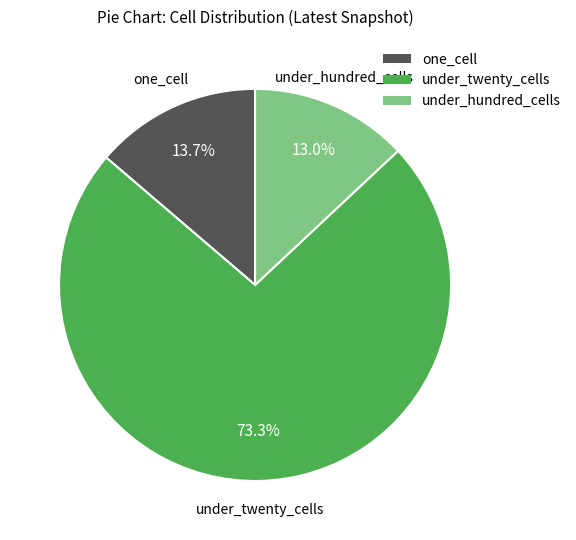

To the nearest percent, what is the combined percentage of under_hundred_cells and one_cell?

27%